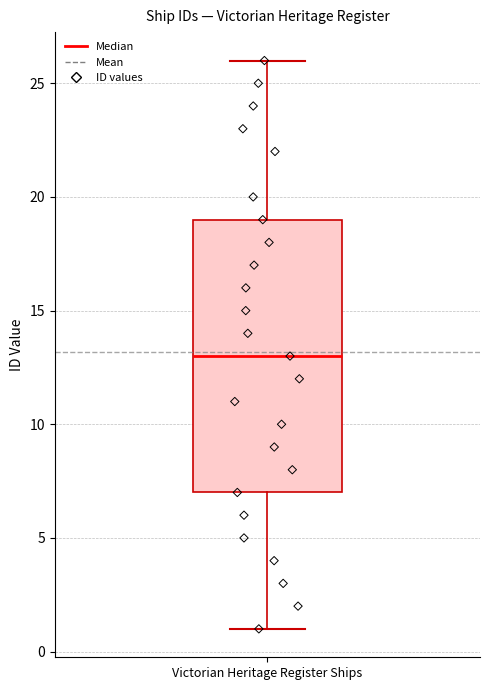

Read this box plot against the y-axis: the position of the median line, the range covered by the box, and the ends of both whiskers. The values are not printed on the chart, so give them approximately, as read against the axis.

median 13, box 7 to 19, whiskers 1 to 26